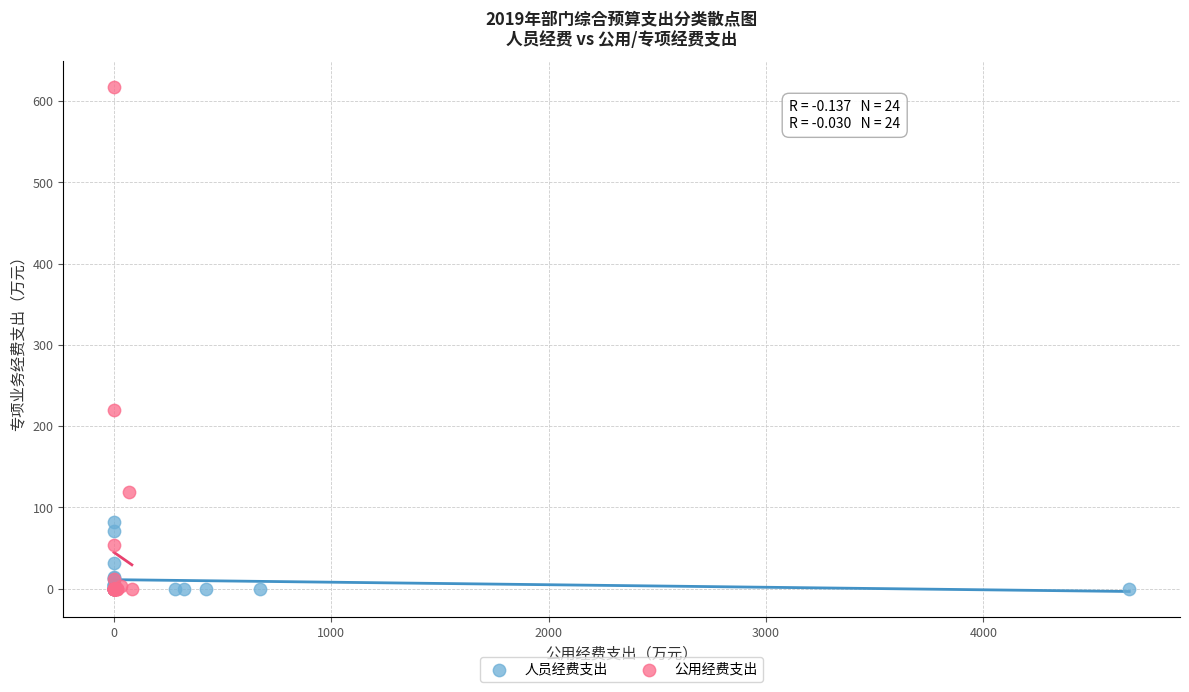

Which series contains the highest Y value?

公用经费支出